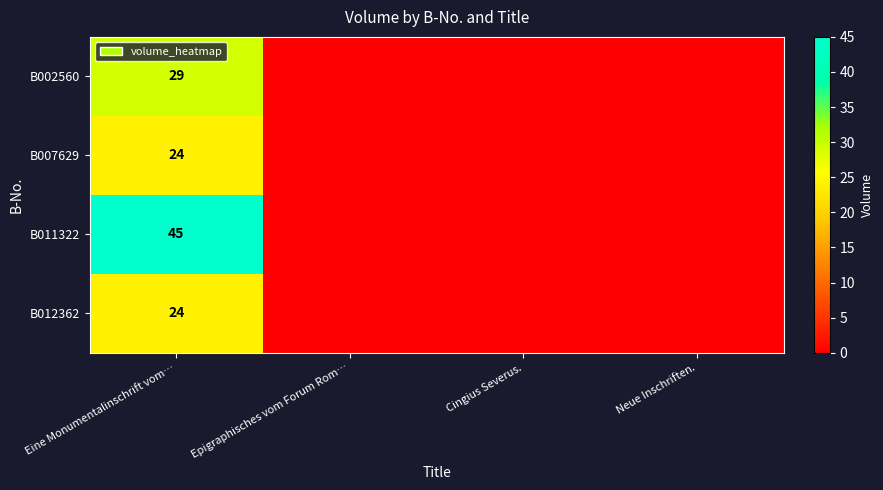

The B012362 series shows 36 at Eine Monumentalinschrift vom…. True or false?

False